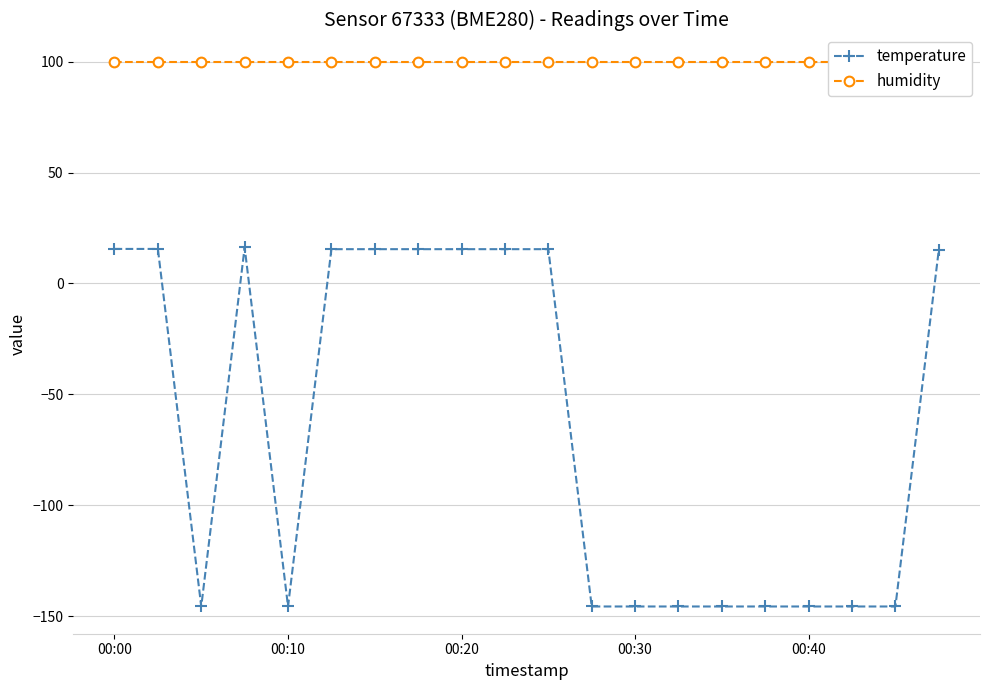

What position from the left is 6?

7